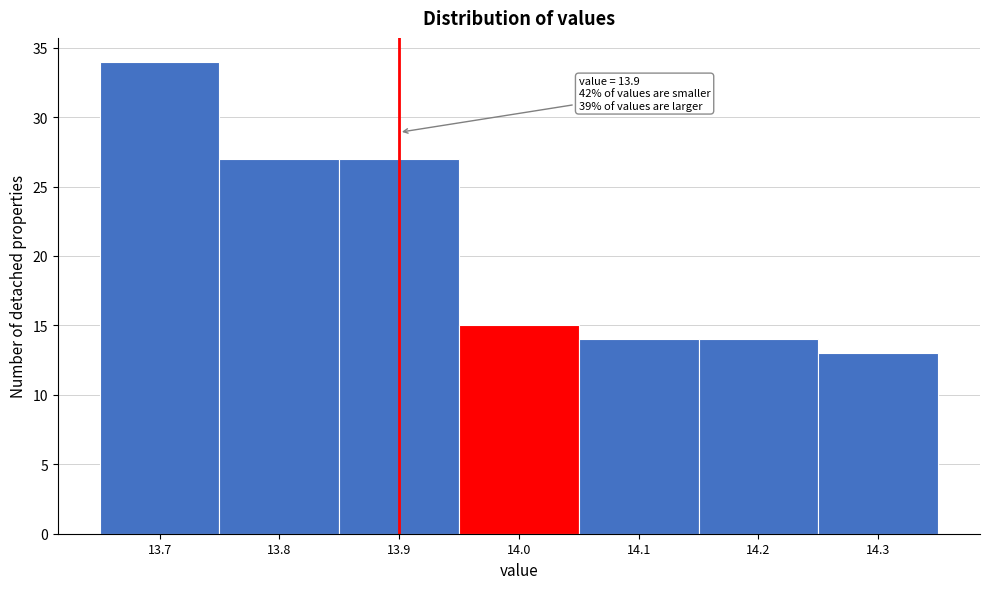

Which range on the x-axis has the tallest bar?

13.65 to 13.75